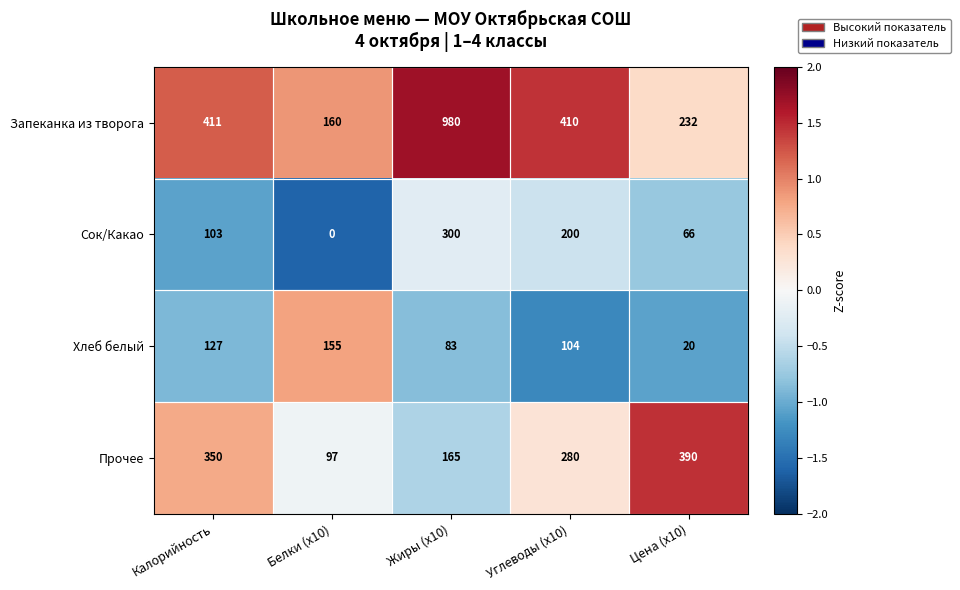

How many data points in Прочее are less than 280?

2